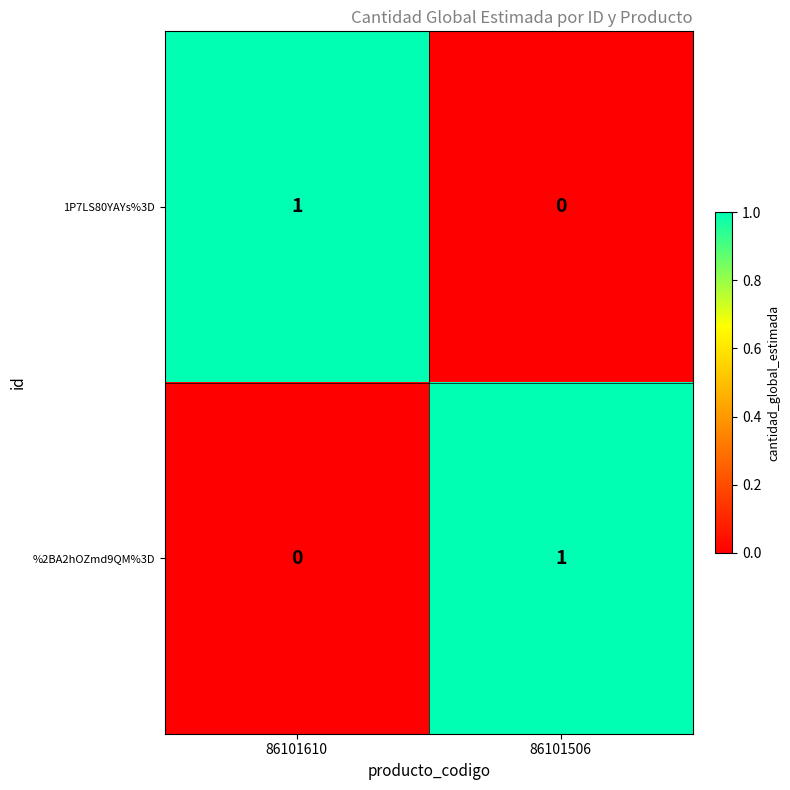

Rank the categories by %2BA2hOZmd9QM%3D value from lowest to highest.

86101610, 86101506